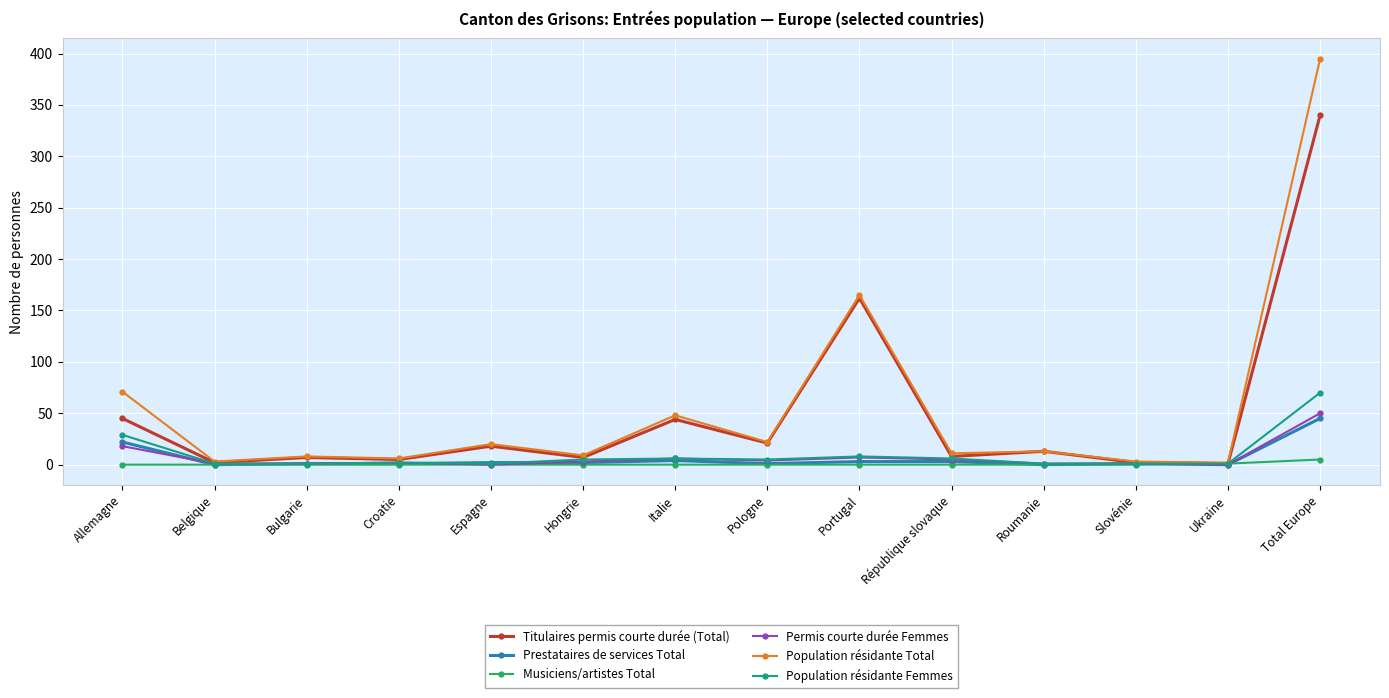

At which label does Musiciens/artistes Total reach its peak?

Total Europe